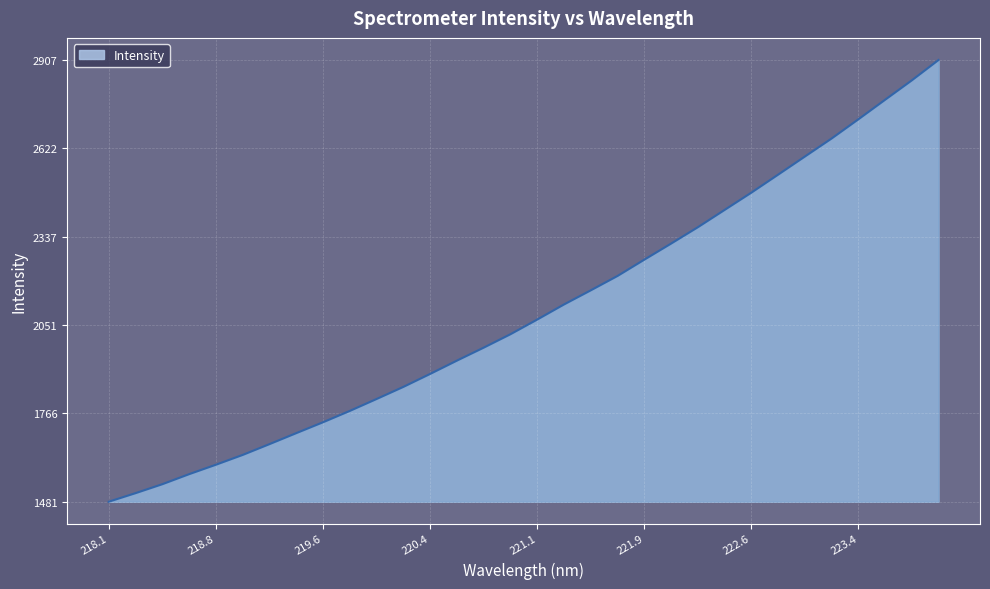

What is the maximum value shown in the chart?

2907.1